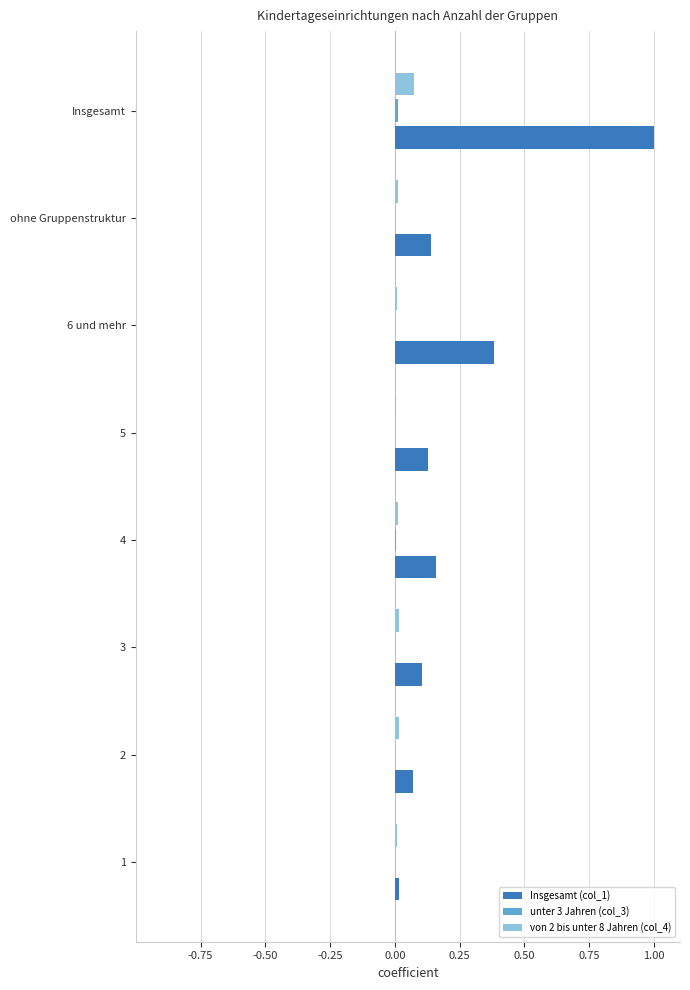

Which series has the largest total across all categories?

Insgesamt (col_1)